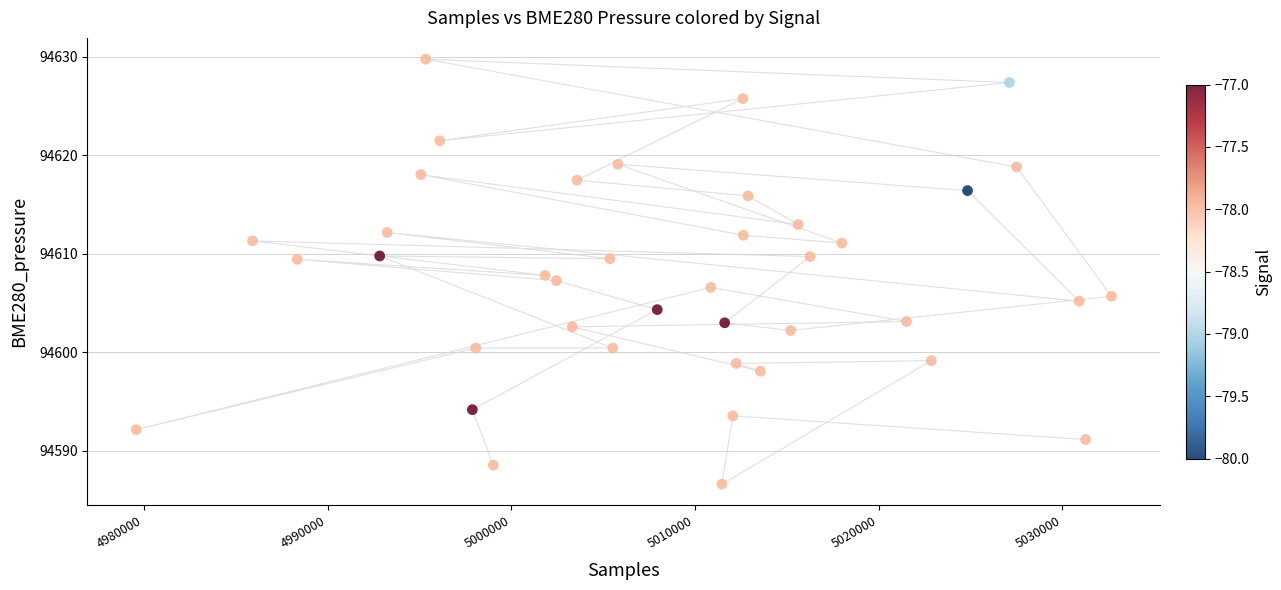

What is the range of Y values (max minus min)?

43.1